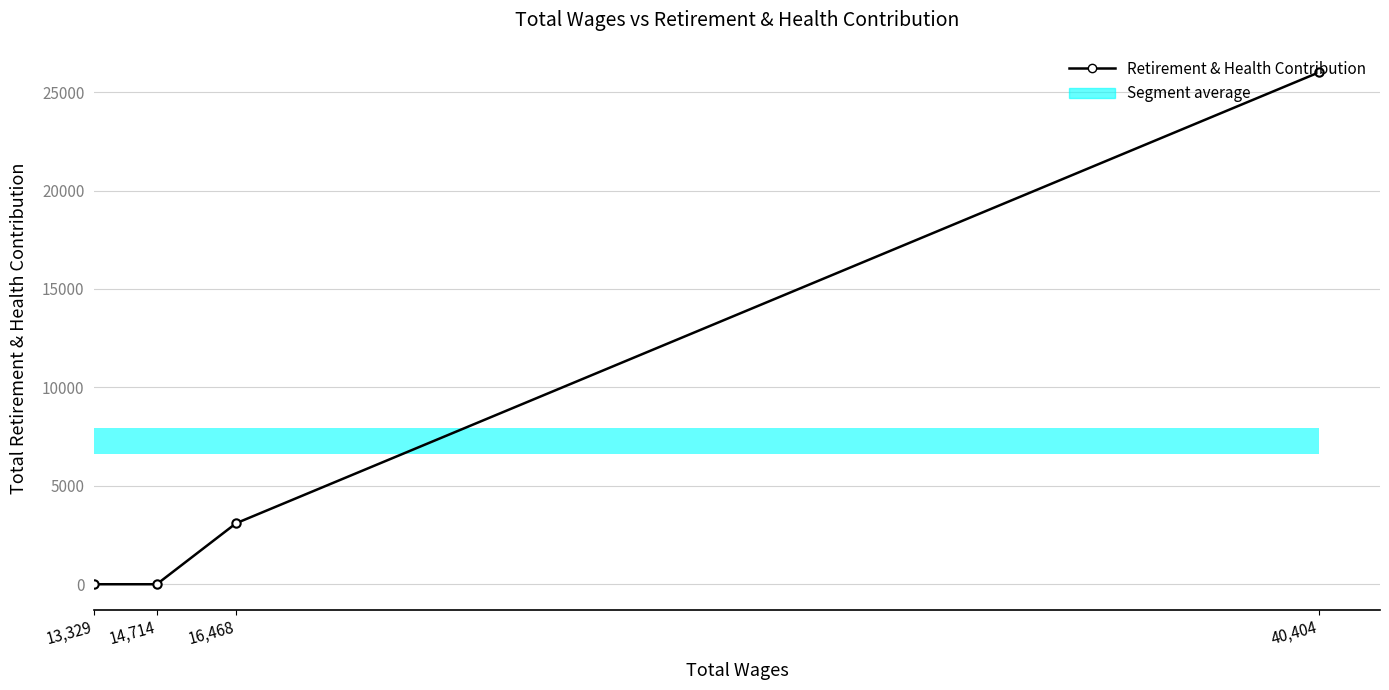

Reading left to right, what are all the values shown in this chart?

0	0	3098	26001